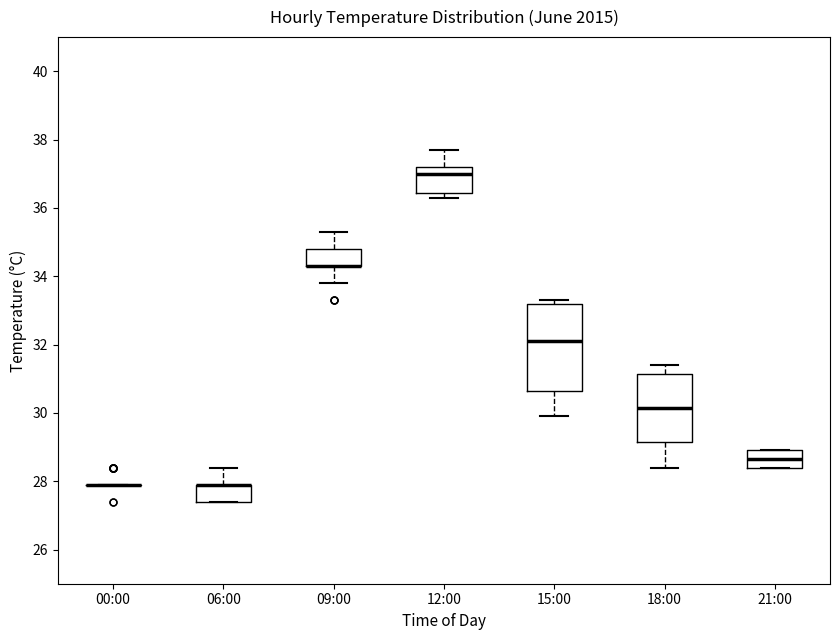

Comparing the boxes themselves (not the whiskers), which one is the tallest?

15:00